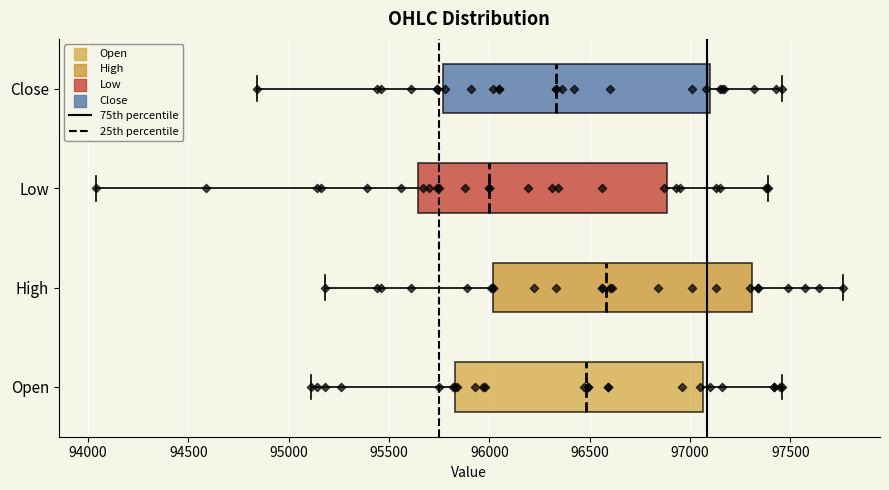

Reading bottom to top, read every box against the x-axis: the position of its median line, the range the box covers, and the ends of its whiskers. The values are not printed on the chart, so give them approximately, as read against the axis.

Open: median 96500, box 95850 to 97050, whiskers 95100 to 97450
High: median 96600, box 96000 to 97300, whiskers 95200 to 97750
Low: median 96000, box 95650 to 96900, whiskers 94050 to 97400
Close: median 96350, box 95750 to 97100, whiskers 94850 to 97450